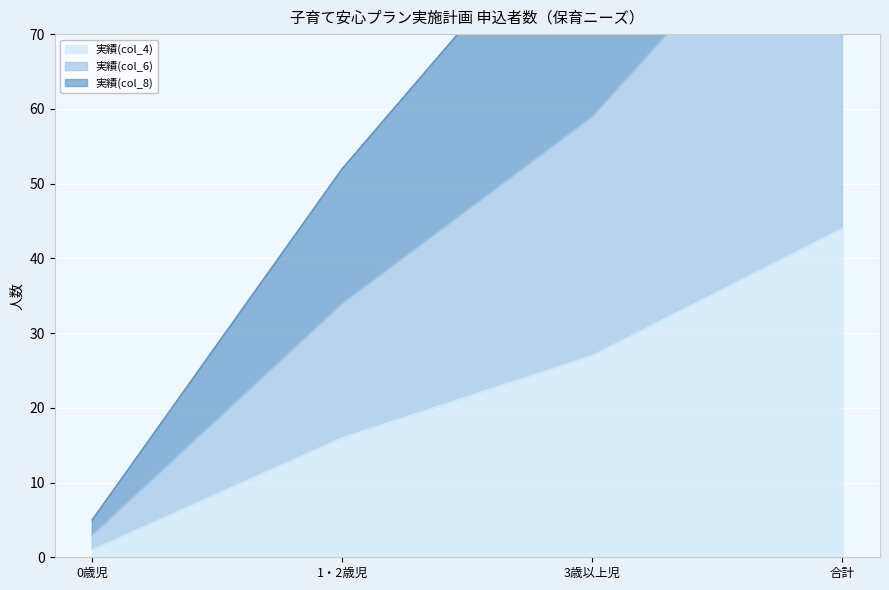

True or false: 実績(col_4) and 実績(col_6) cross at least once.

False